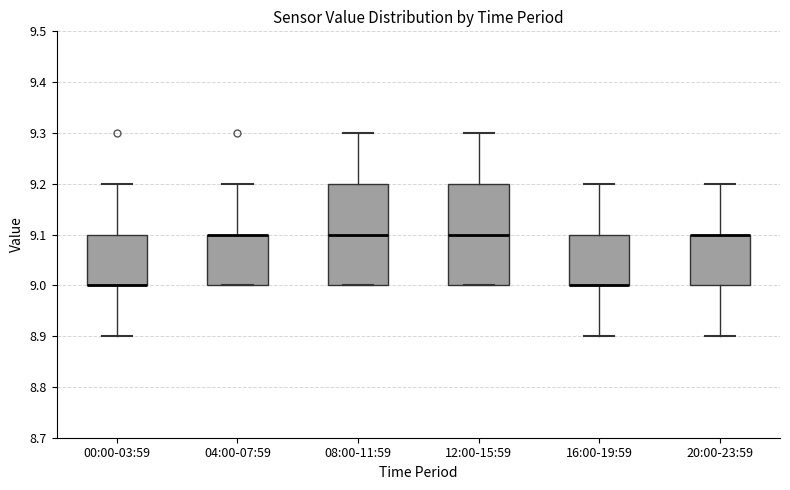

Where does the lower whisker of the box for 00:00-03:59 end on the y-axis? The values are not printed on the chart, so give them approximately, as read against the axis.

8.9